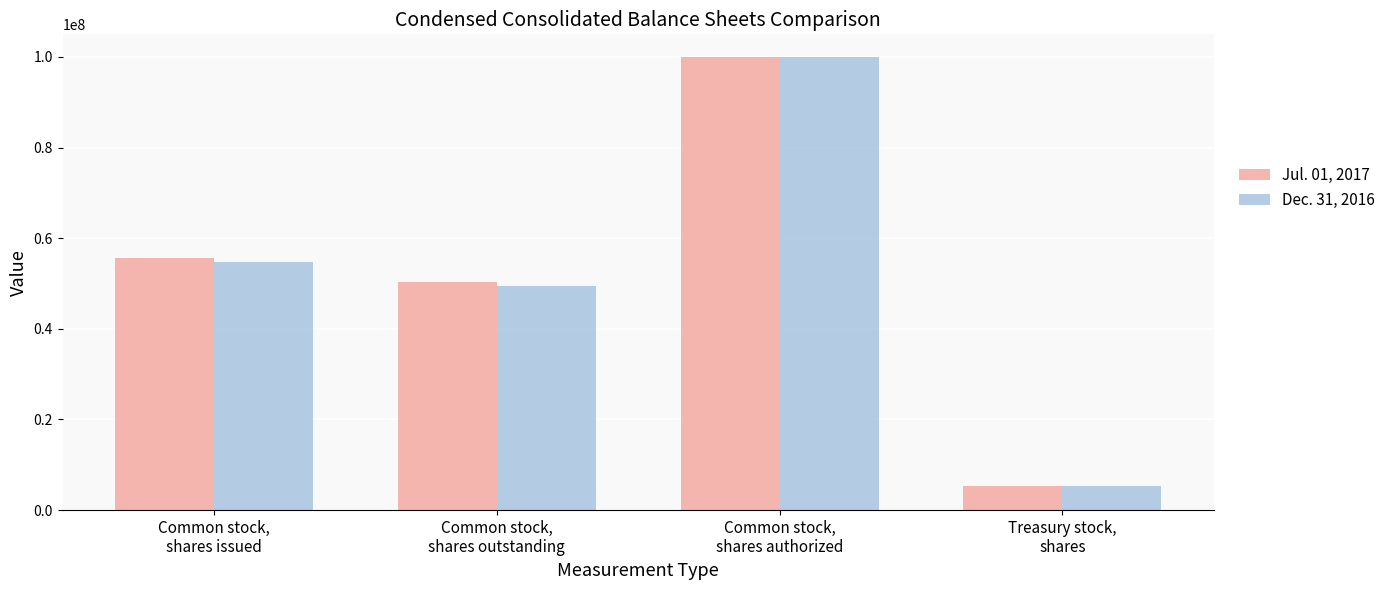

Is the value of Dec. 31, 2016 at Treasury stock,
shares greater than the value of Jul. 01, 2017 at Common stock,
shares issued?

No